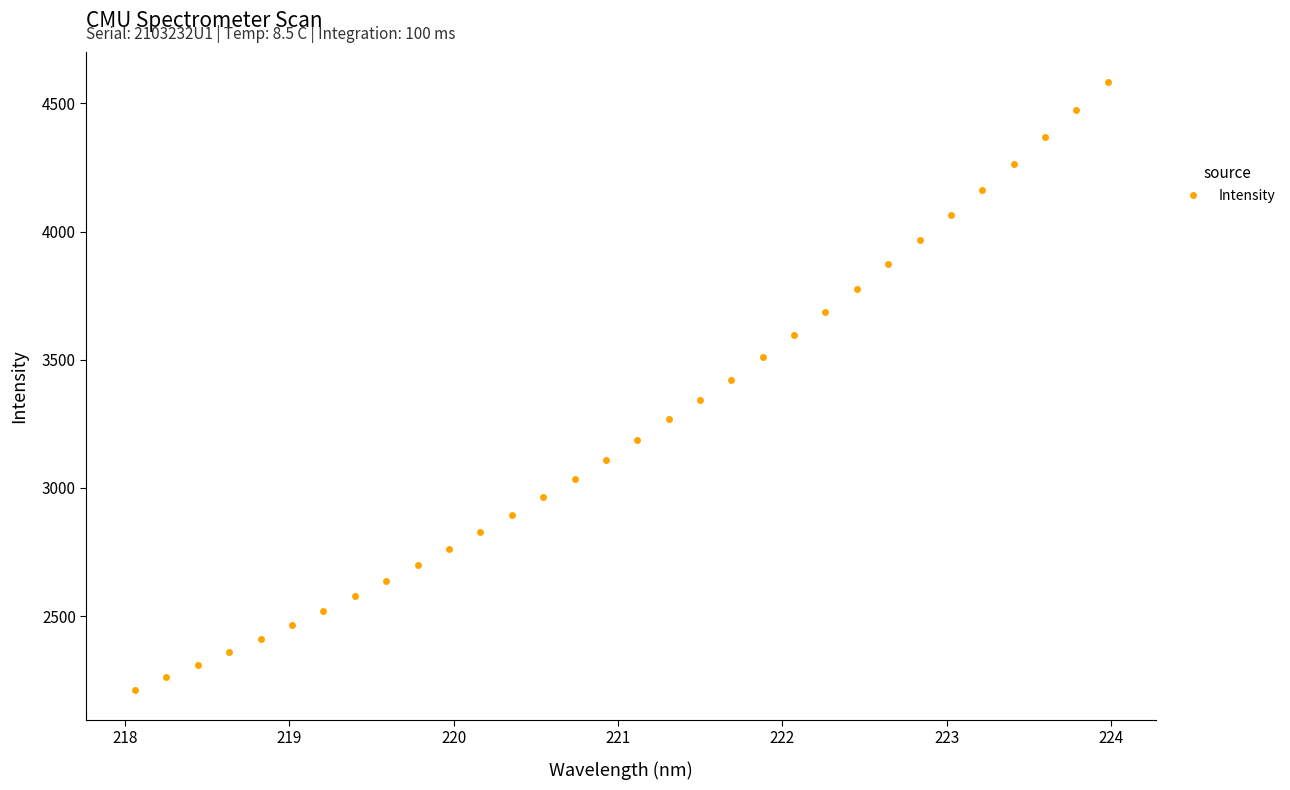

What is the smallest value displayed?

2213.1